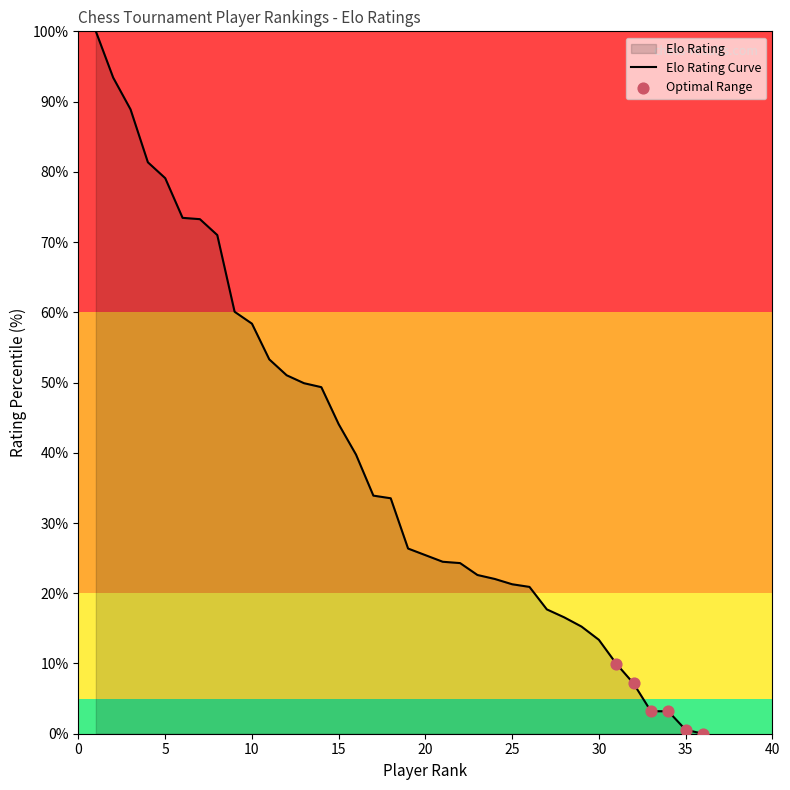

What is the ratio of the value at 7 to the value at 1?

0.7